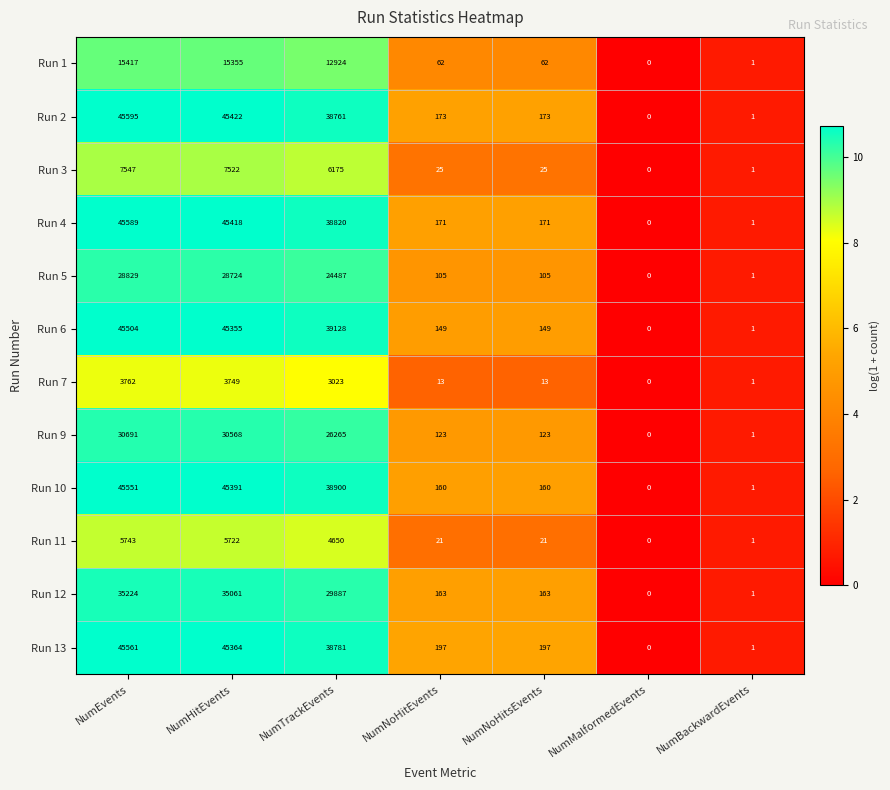

What is the difference between the highest and lowest values at NumHitEvents?

41673